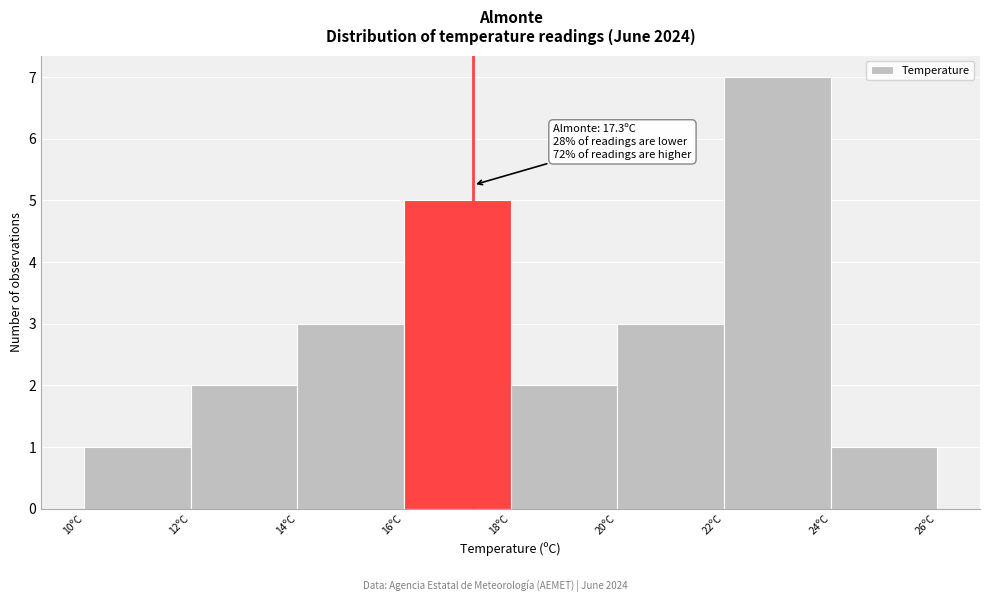

Over which range of the x-axis is the bar tallest?

22 to 24